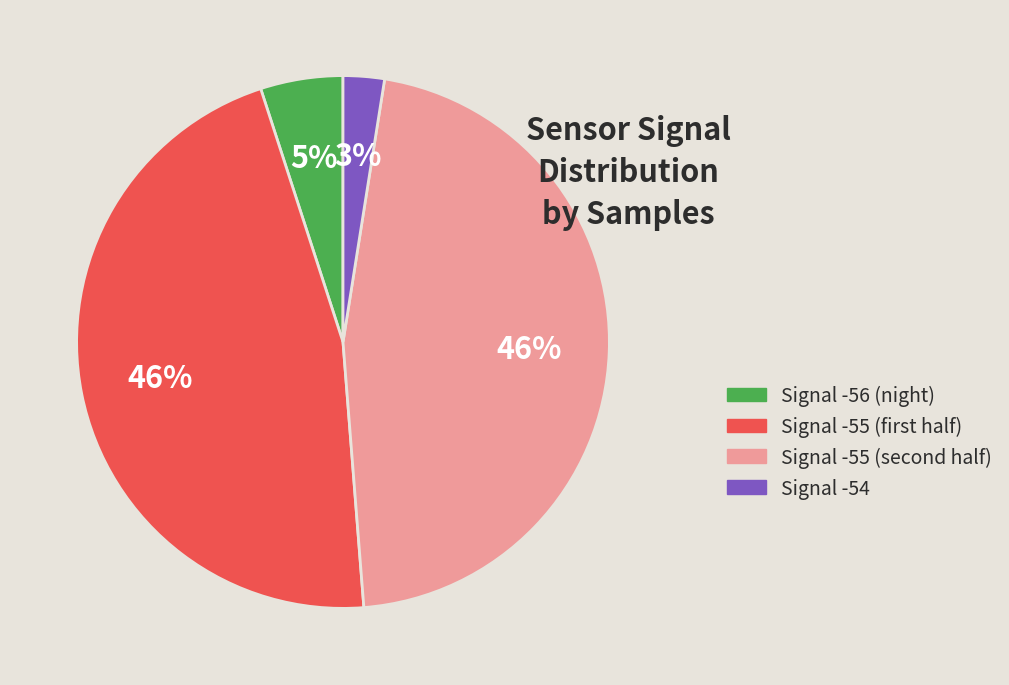

Does any single category account for the majority?

No